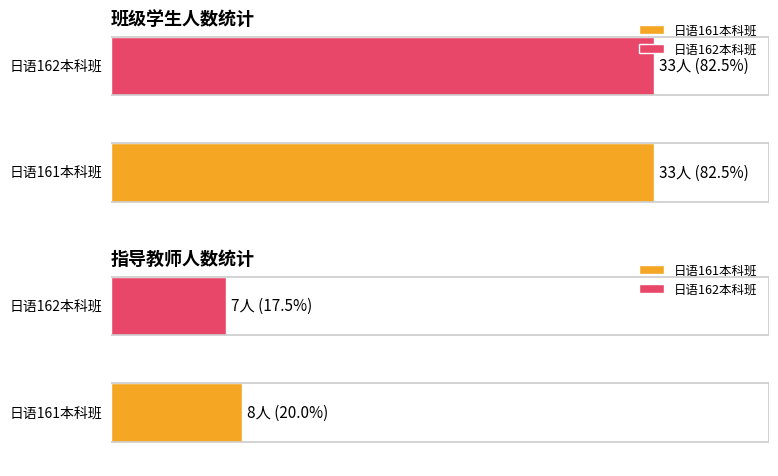

True or false: 班级学生人数 has a value of 33 at 日语162本科班.

True